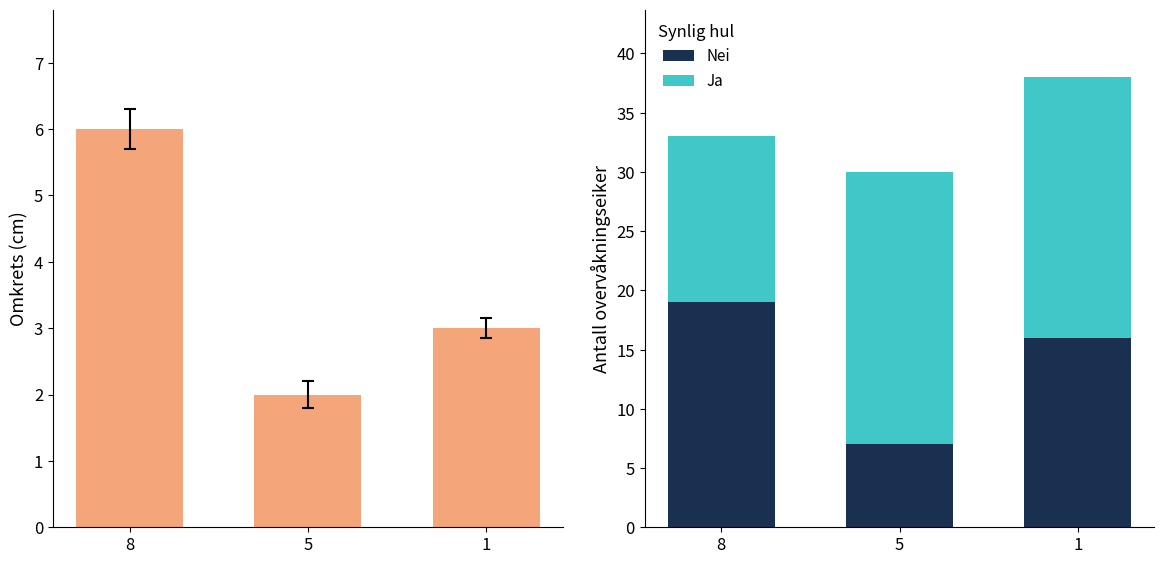

List the series in order of their overall mean, highest first.

Ja, Nei, col_3